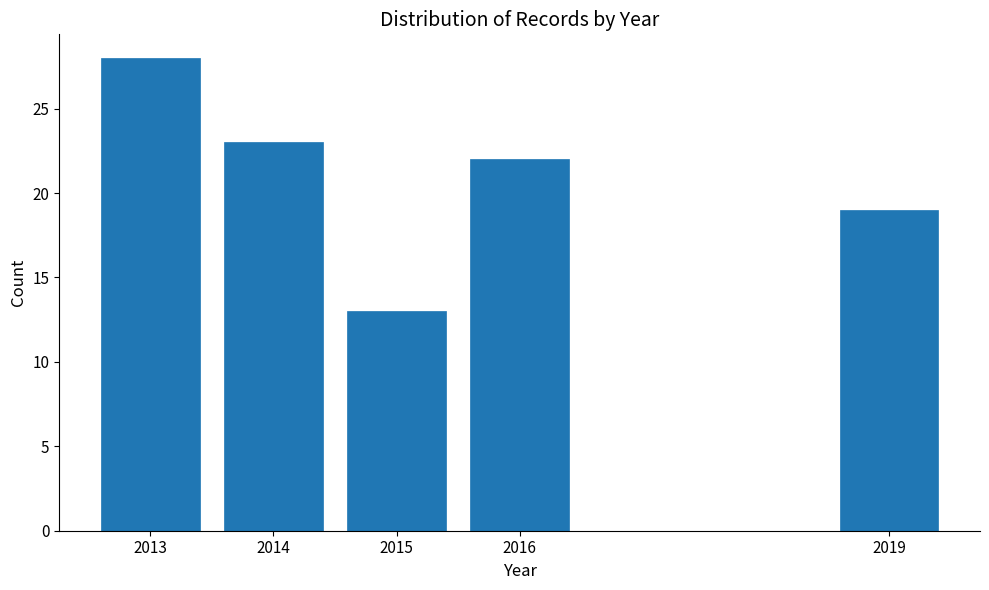

Reading right to left, list all the values displayed in this chart.

19	22	13	23	28